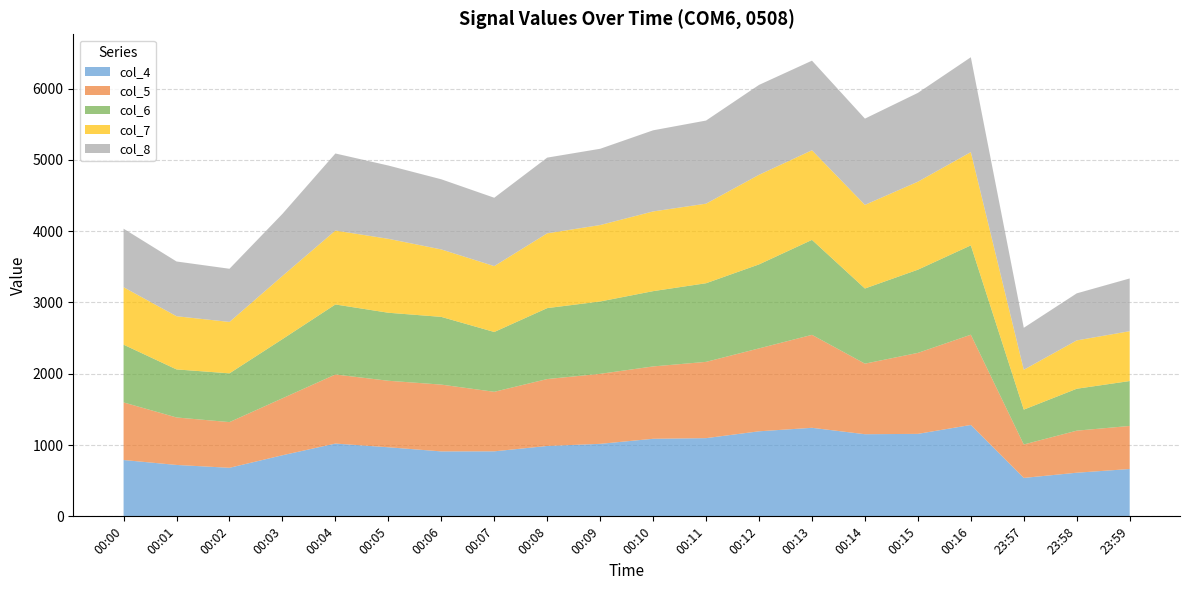

Reading left to right, extract all data points from this chart.

col_4: 00:00=790	00:01=721	00:02=681	00:03=857	00:04=1021	00:05=969	00:06=911	00:07=912	00:08=987	00:09=1017	00:10=1088	00:11=1097	00:12=1193	00:13=1242	00:14=1152	00:15=1157	00:16=1282	23:57=539	23:58=612	23:59=664
col_5: 00:00=808	00:01=666	00:02=641	00:03=799	00:04=969	00:05=933	00:06=937	00:07=835	00:08=939	00:09=982	00:10=1015	00:11=1070	00:12=1163	00:13=1304	00:14=990	00:15=1136	00:16=1266	23:57=469	23:58=590	23:59=604
col_6: 00:00=810	00:01=674	00:02=684	00:03=830	00:04=982	00:05=954	00:06=950	00:07=839	00:08=995	00:09=1015	00:10=1056	00:11=1103	00:12=1178	00:13=1332	00:14=1054	00:15=1167	00:16=1253	23:57=489	23:58=588	23:59=630
col_7: 00:00=806	00:01=746	00:02=721	00:03=886	00:04=1037	00:05=1037	00:06=946	00:07=924	00:08=1049	00:09=1072	00:10=1118	00:11=1116	00:12=1257	00:13=1257	00:14=1173	00:15=1234	00:16=1308	23:57=559	23:58=678	23:59=699
col_8: 00:00=821	00:01=768	00:02=746	00:03=871	00:04=1081	00:05=1028	00:06=984	00:07=959	00:08=1062	00:09=1070	00:10=1138	00:11=1166	00:12=1261	00:13=1257	00:14=1210	00:15=1246	00:16=1331	23:57=589	23:58=660	23:59=740